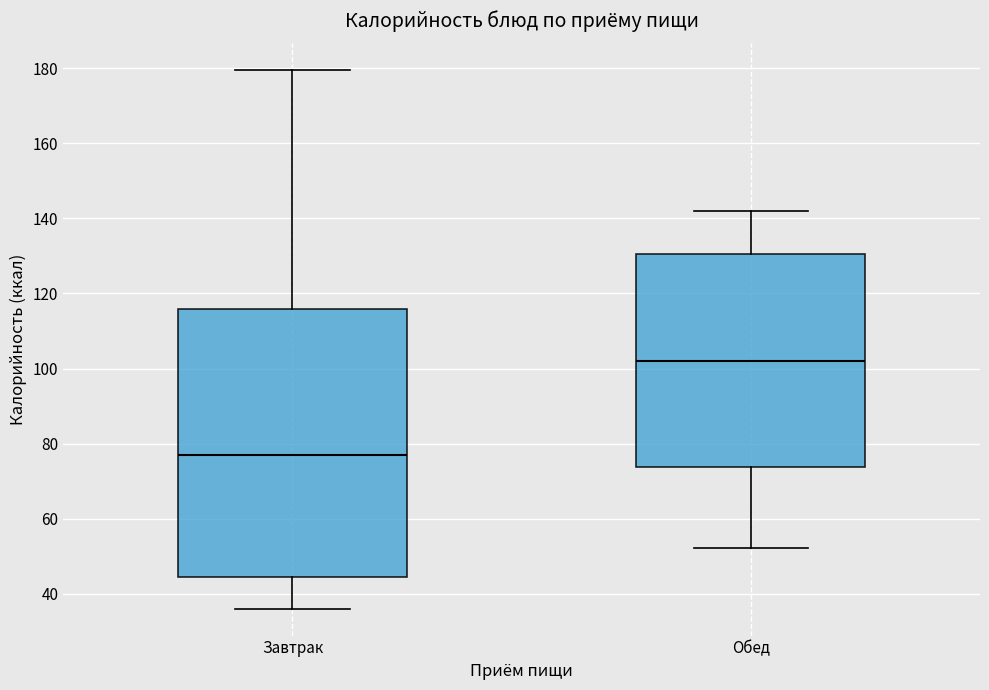

Which box has the lowest median line?

Завтрак